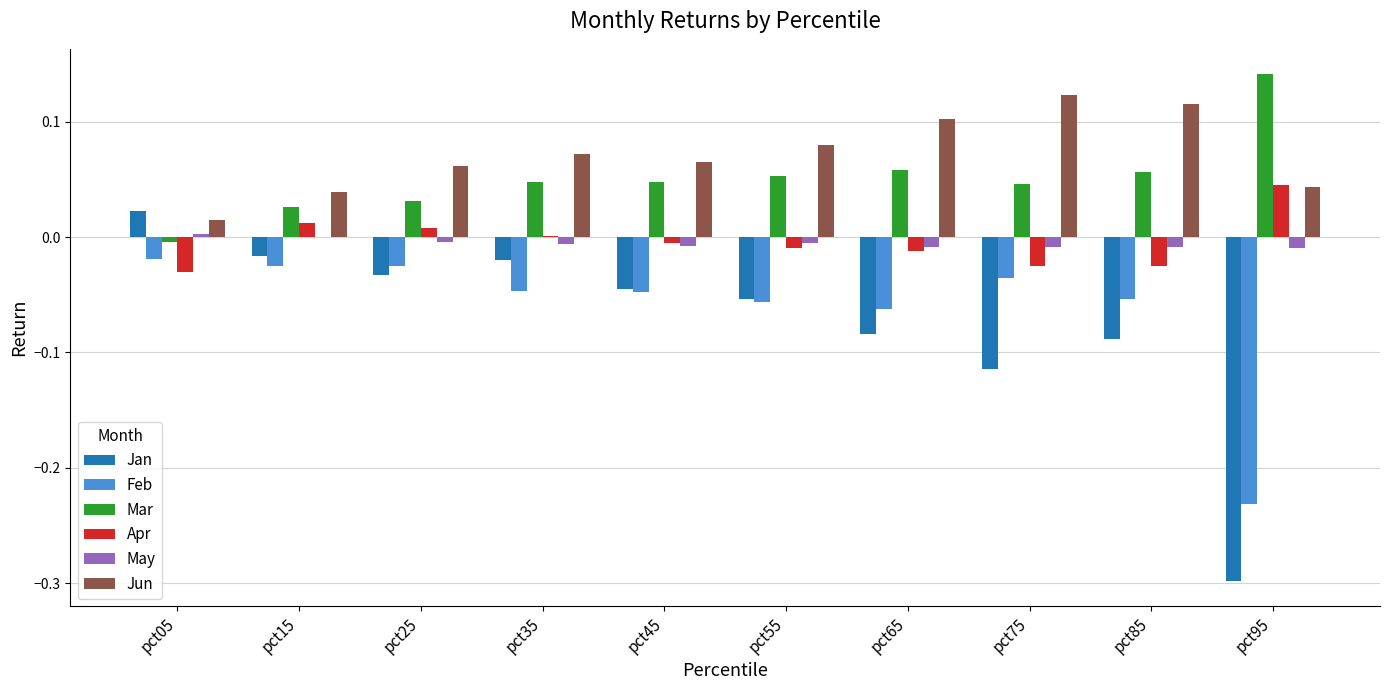

How many values in Jan are above zero?

1